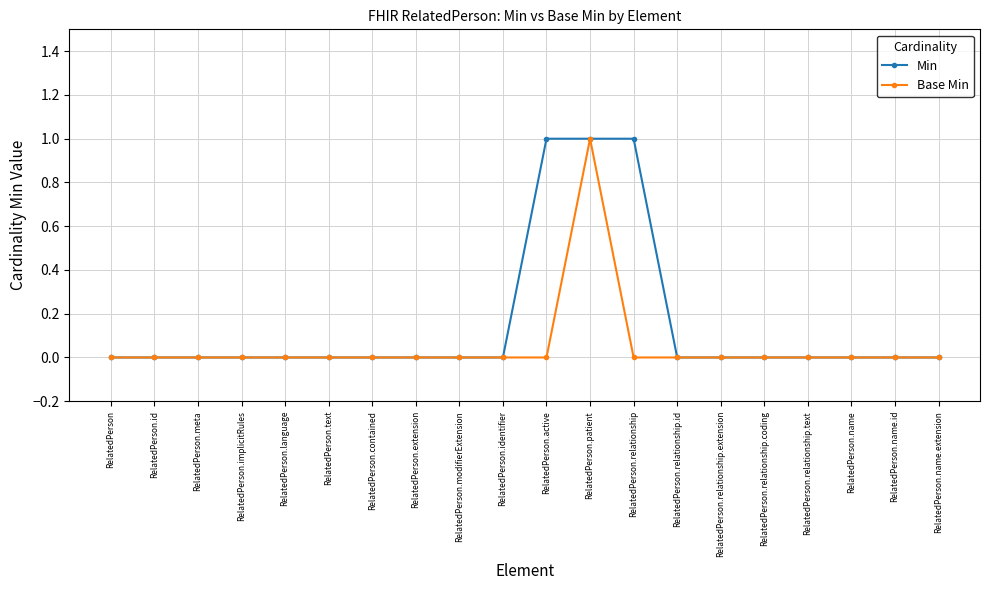

What is the highest value of the Base Min series?

1